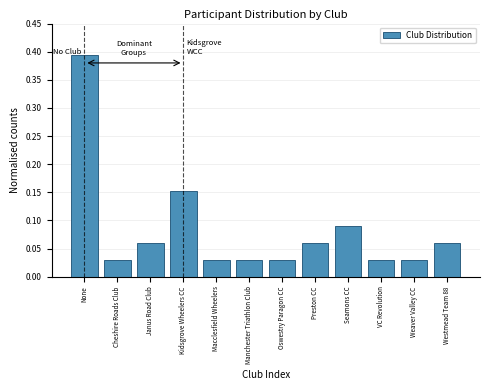

What position from the left is Weaver Valley CC?

11